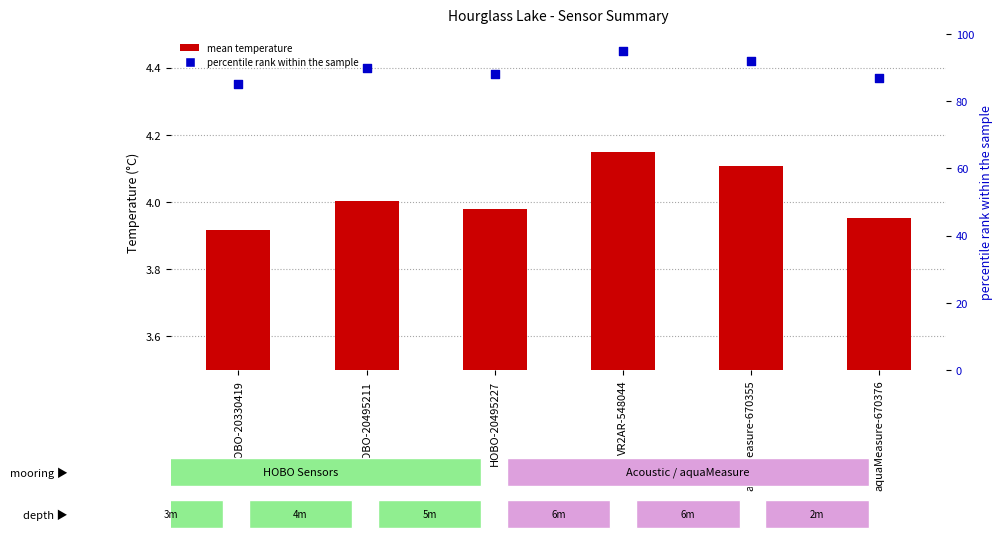

At how many categories does at least one series exceed 60?

6